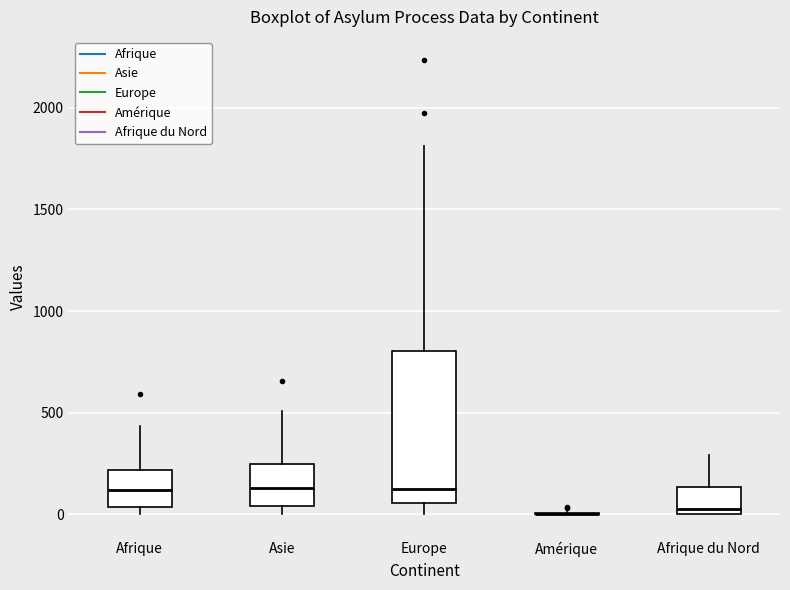

Reading left to right, transcribe this box plot: for each box, give where its median line is, the range the box spans, and where its two whiskers end, as read against the y-axis. The values are not printed on the chart, so give them approximately, as read against the axis.

Afrique: median 100, box 50 to 200, whiskers 0 to 450
Asie: median 150, box 50 to 250, whiskers 0 to 500
Europe: median 150, box 50 to 800, whiskers 0 to 1800
Amérique: box collapsed to a line at 0, whiskers 0 to 0
Afrique du Nord: median 50, box 0 to 150, whiskers 0 to 300